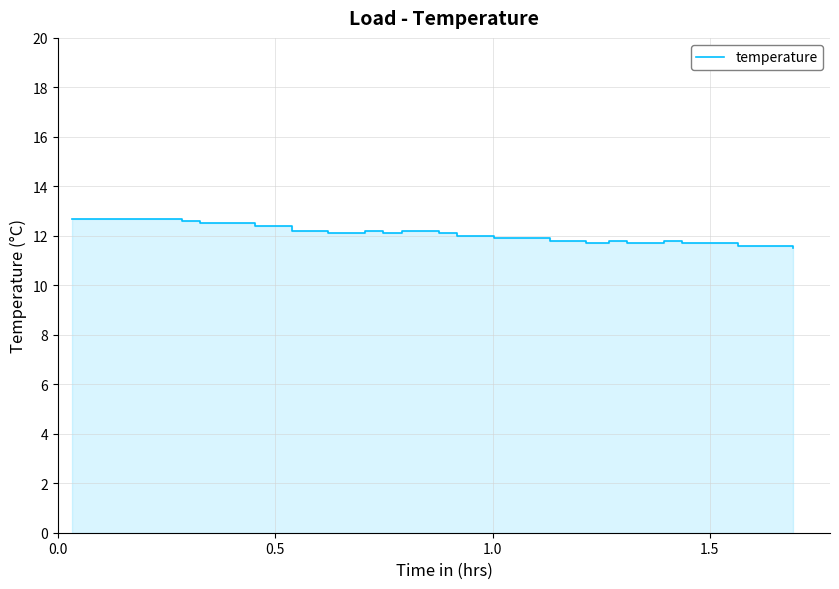

The value at 18 is 16.1. True or false?

False